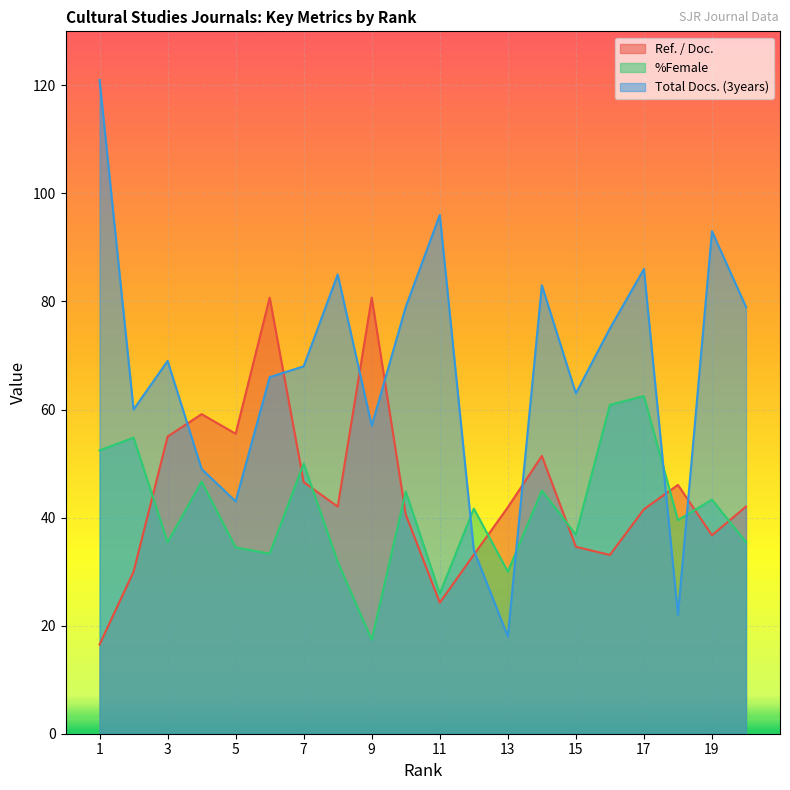

Which series changed the most between 12 and 19?

Total Docs. (3years)